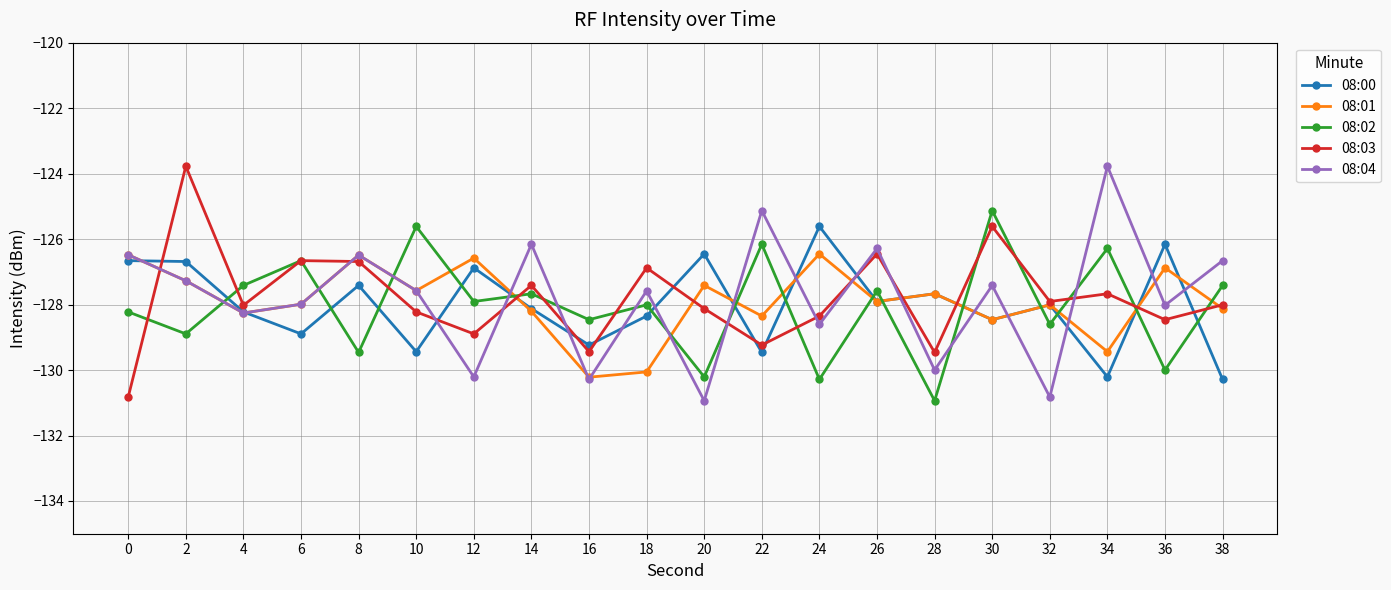

Rank the series at 36 from highest to lowest value.

08:00, 08:01, 08:04, 08:03, 08:02